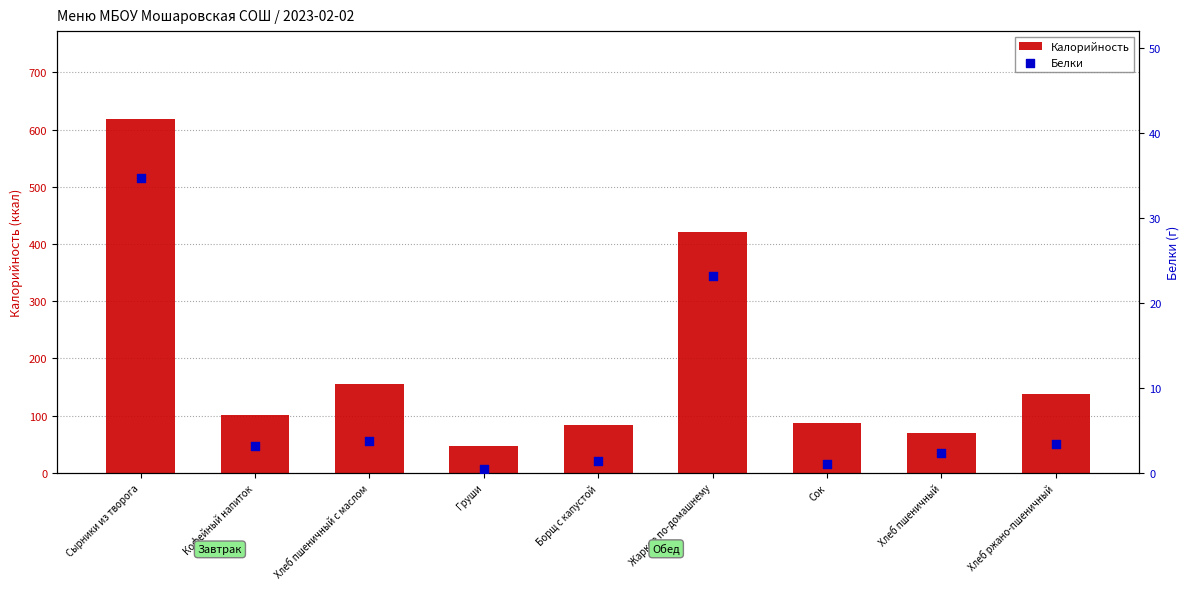

Which series contains the highest Y value?

Калорийность